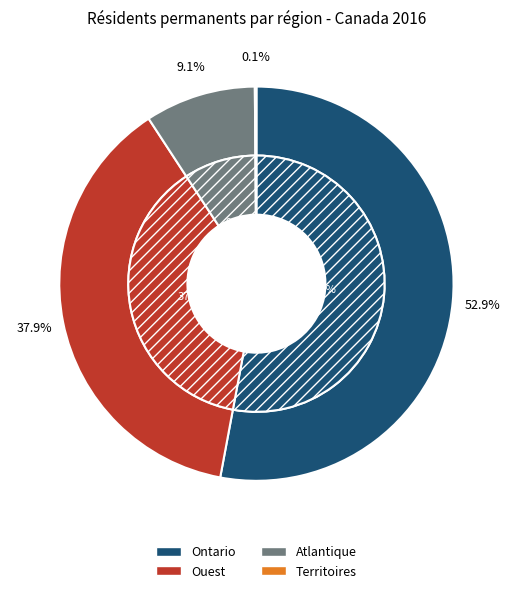

Is it true that Ontario is 52% of the pie?

True